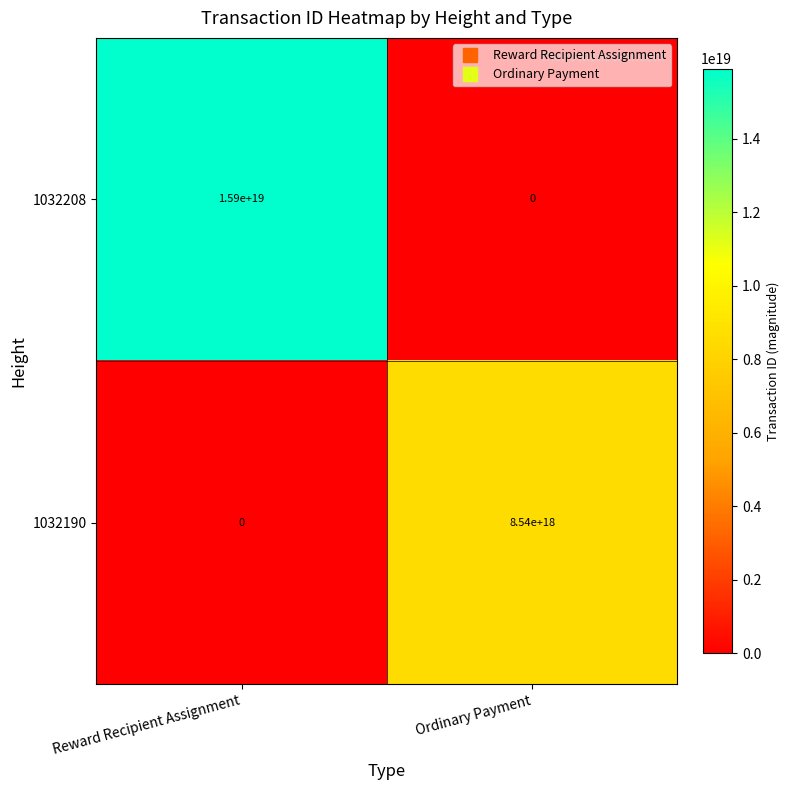

Rank the categories by 1032190 value from lowest to highest.

Reward Recipient Assignment, Ordinary Payment